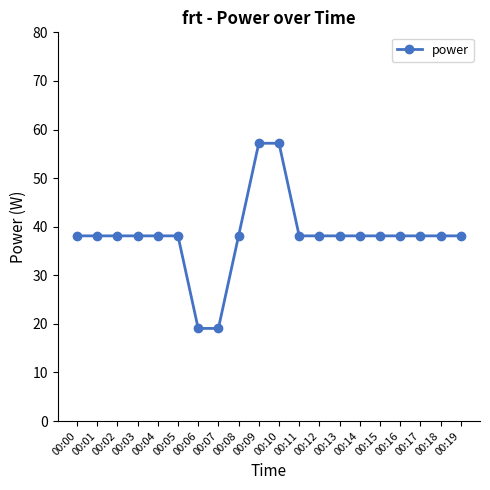

Is this an area chart (filled region under the line)?

No